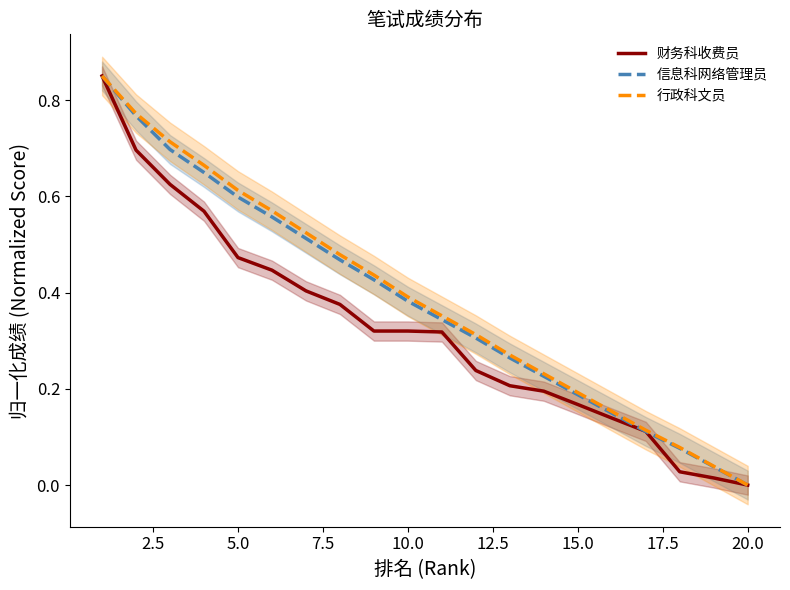

At which label does 信息科网络管理员 reach its minimum?

20.0